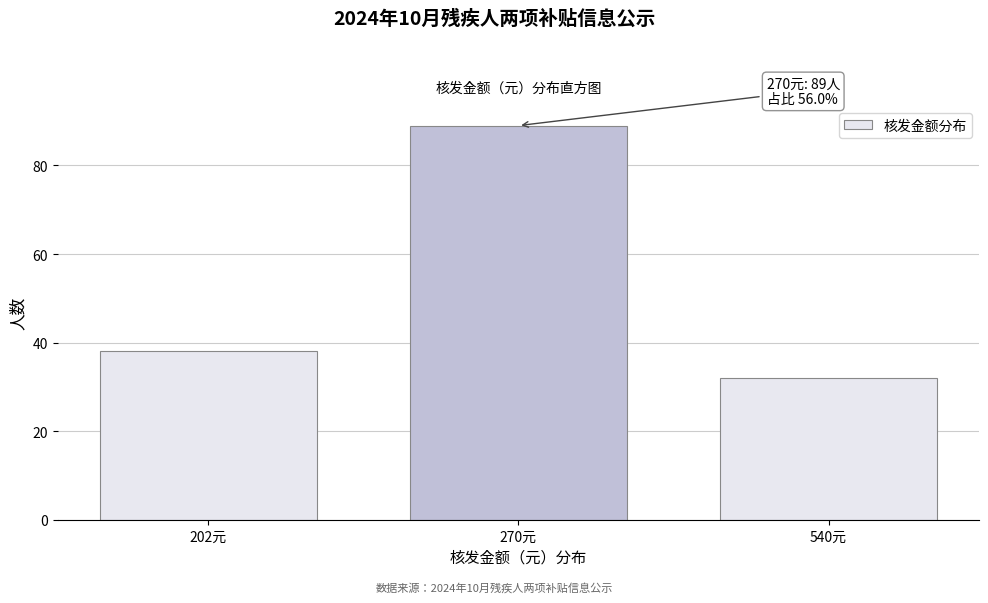

Reading left to right, transcribe all the data shown in this chart.

38	89	32